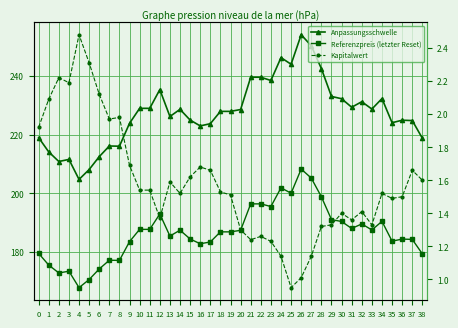

The Kapitalwert series shows 1.9 at 0. True or false?

True